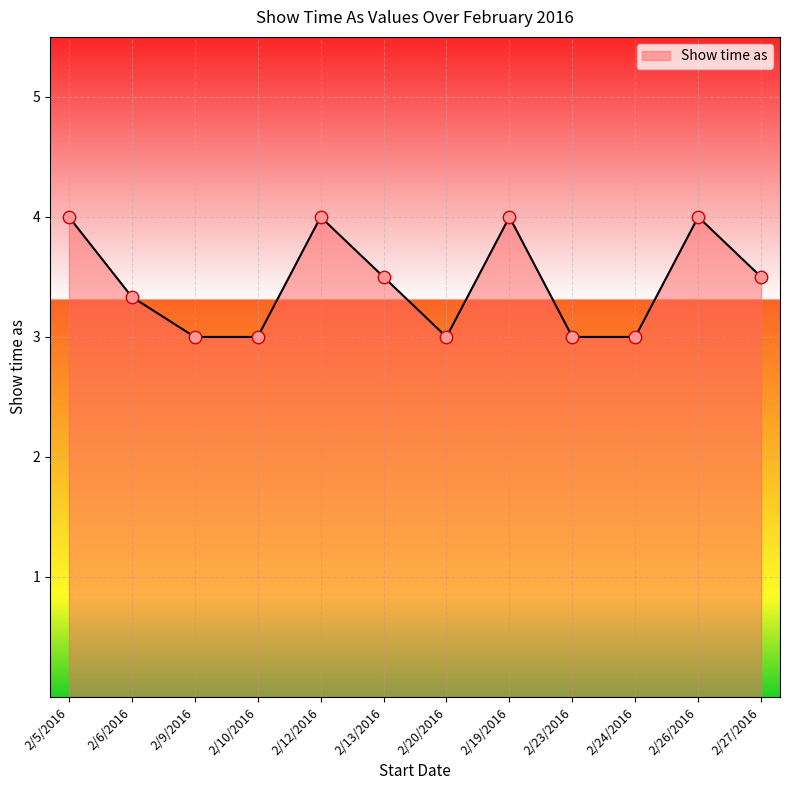

What is the change in value from 2/6/2016 to 2/12/2016?

+0.7